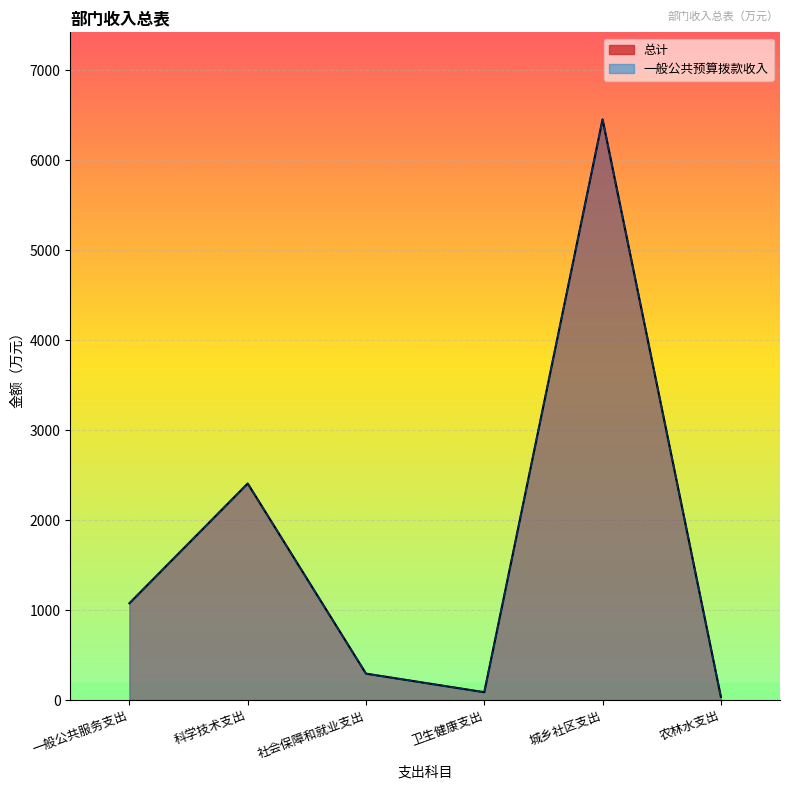

Is it true that 一般公共预算拨款收入 equals 2406.4 at 科学技术支出?

True